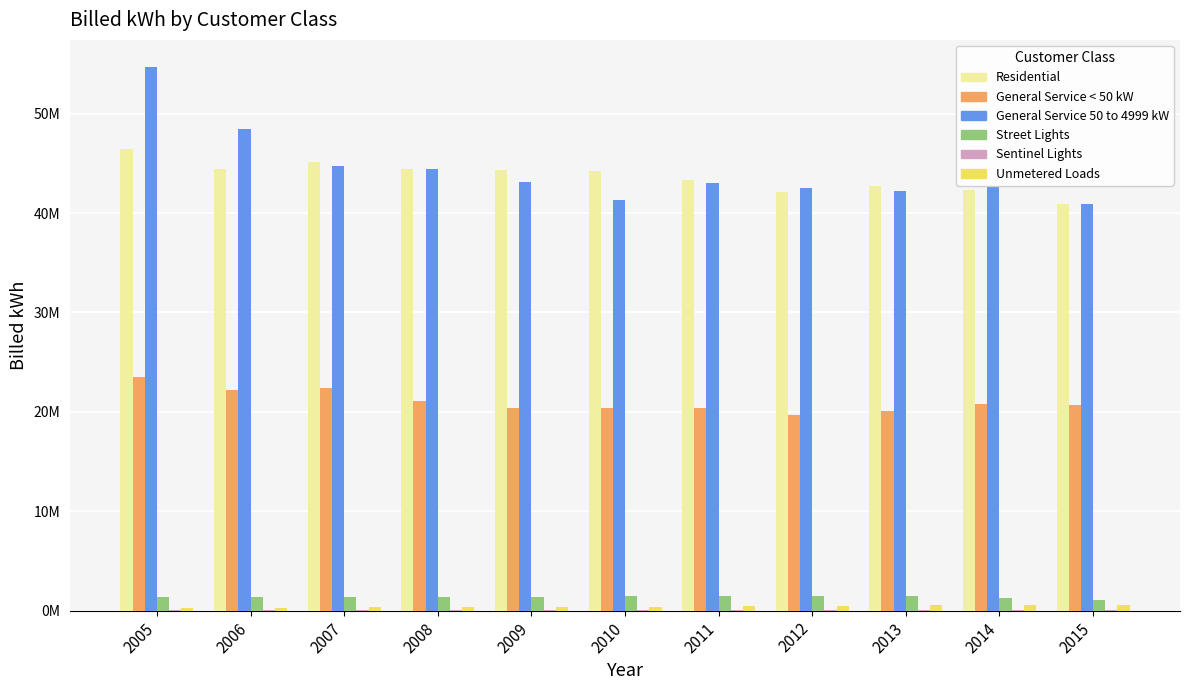

At which label does Street Lights reach its minimum?

2015